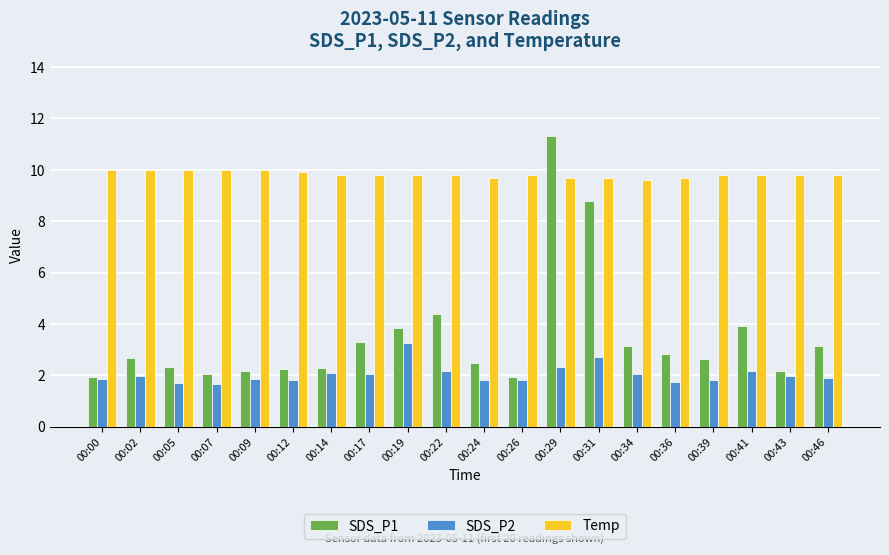

What is the average value of the SDS_P2 series?

2.0